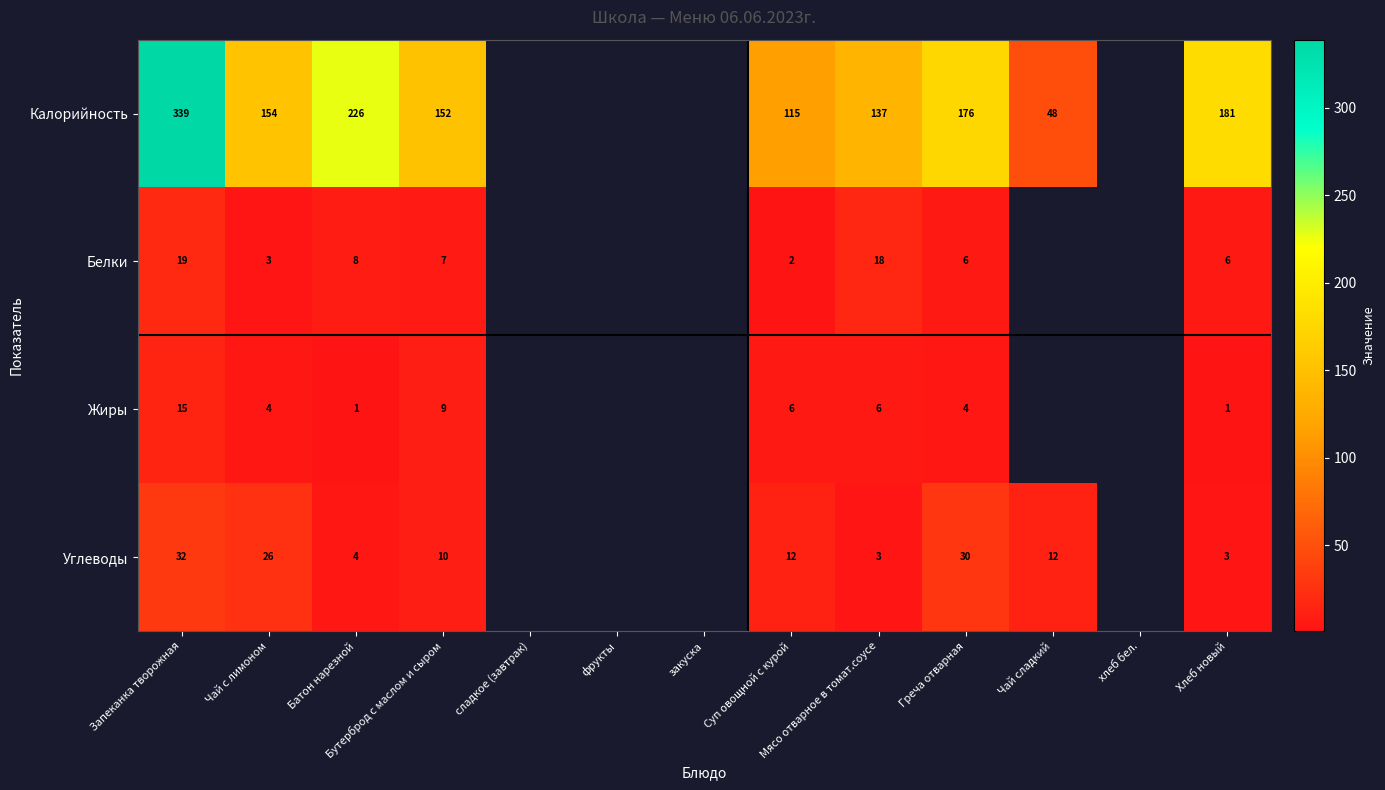

Rank the series at Бутерброд с маслом и сыром from lowest to highest value.

Белки, Жиры, Углеводы, Калорийность